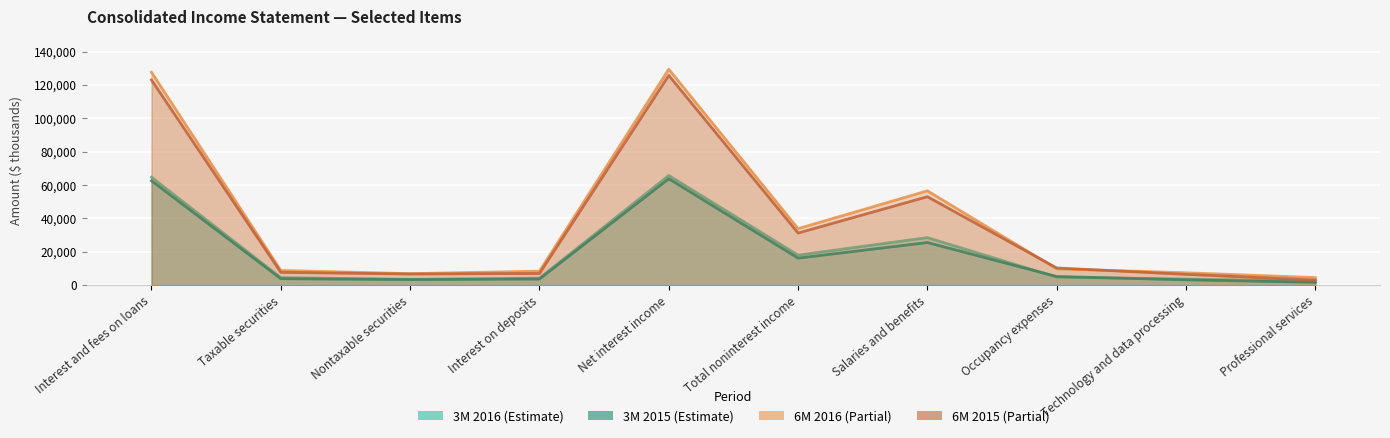

True or false: 6M 2015 has more than 1 points higher than both neighbors.

True